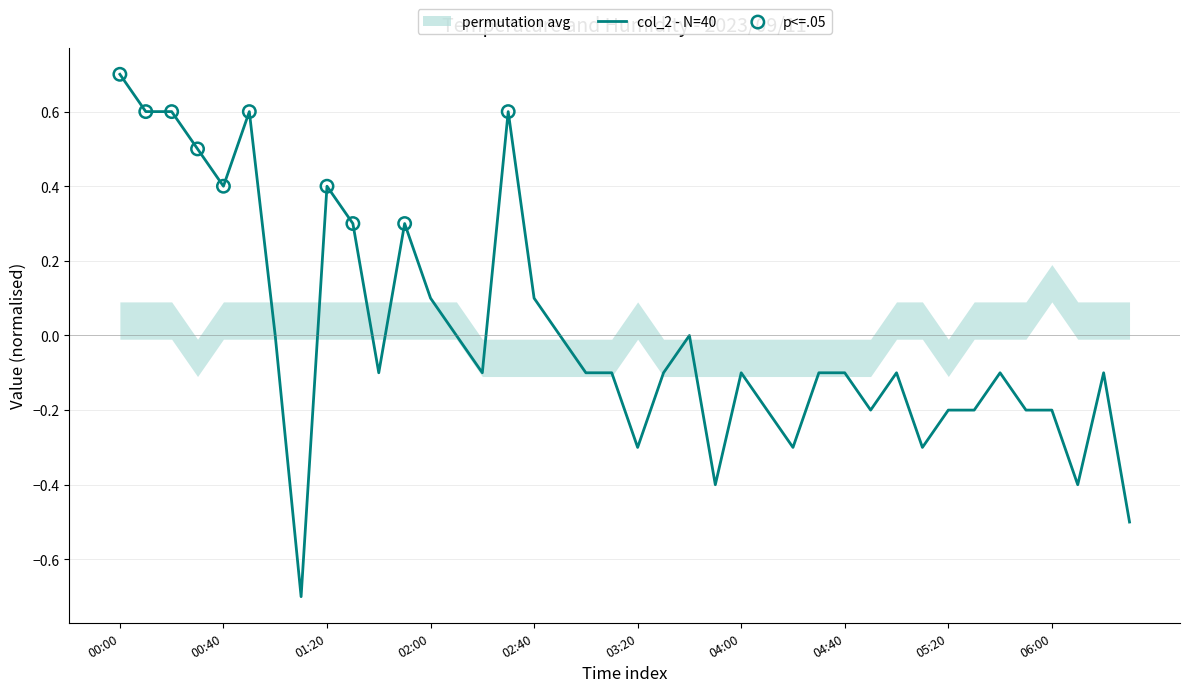

What is the change in value from 2023/09/11 00:10 to 2023/09/11 03:30?

-0.7